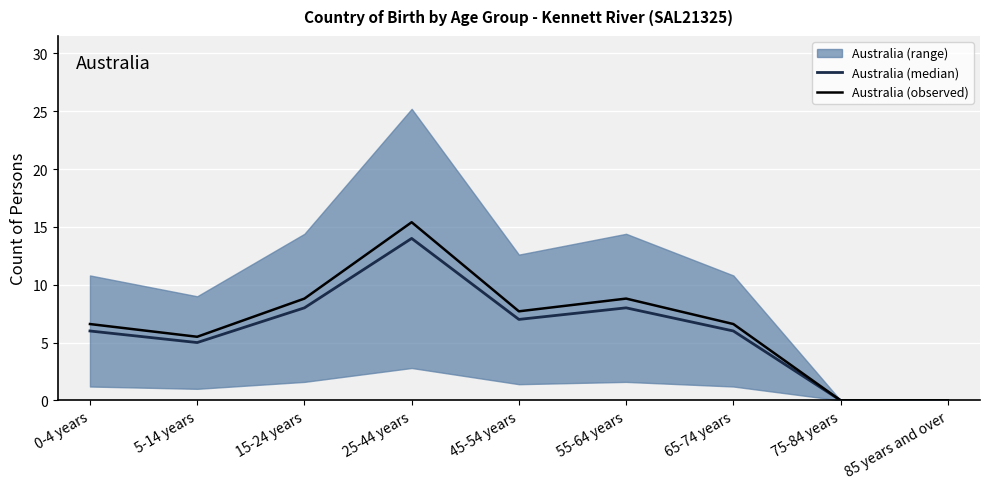

Is it true that Australia (median) equals 8.8 at 65-74 years?

False